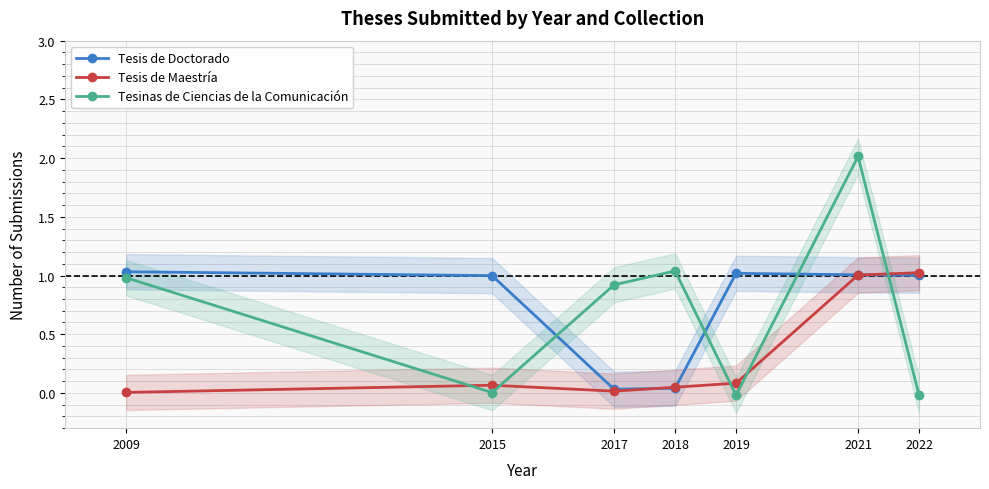

Where is the first local minimum for Tesis de Doctorado?

2017